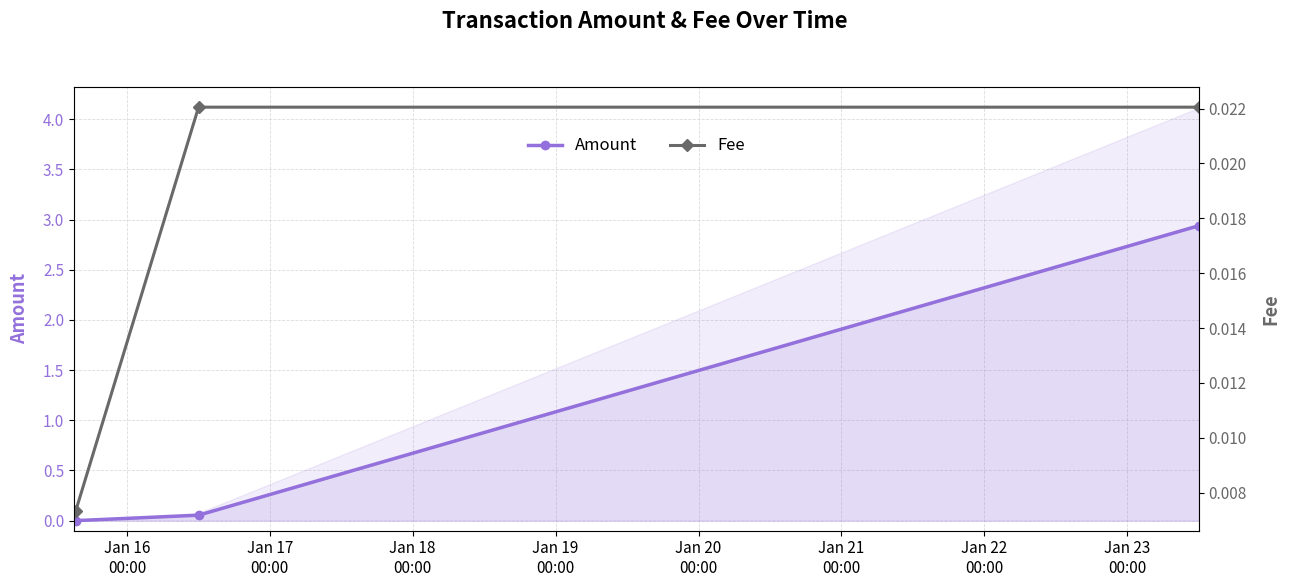

What is the difference between the Amount values at Jan 18
00:00 and Jan 17
00:00?

0.1